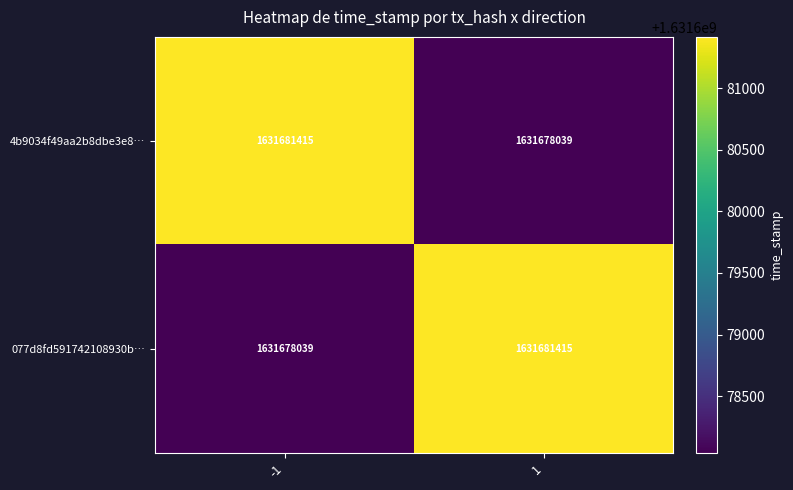

The 077d8fd591742108930b… series shows 2817482516 at 1. True or false?

False